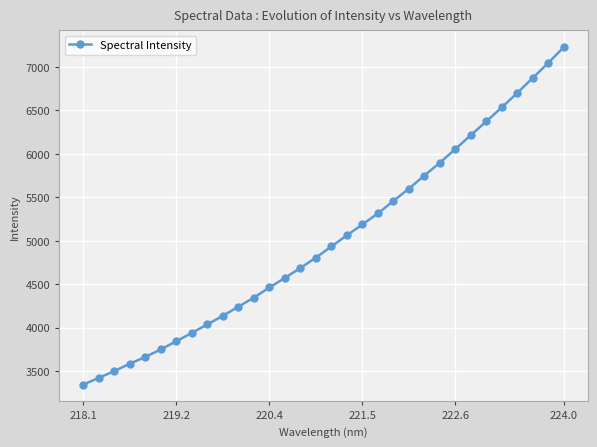

What is the sum of all values?

160583.8